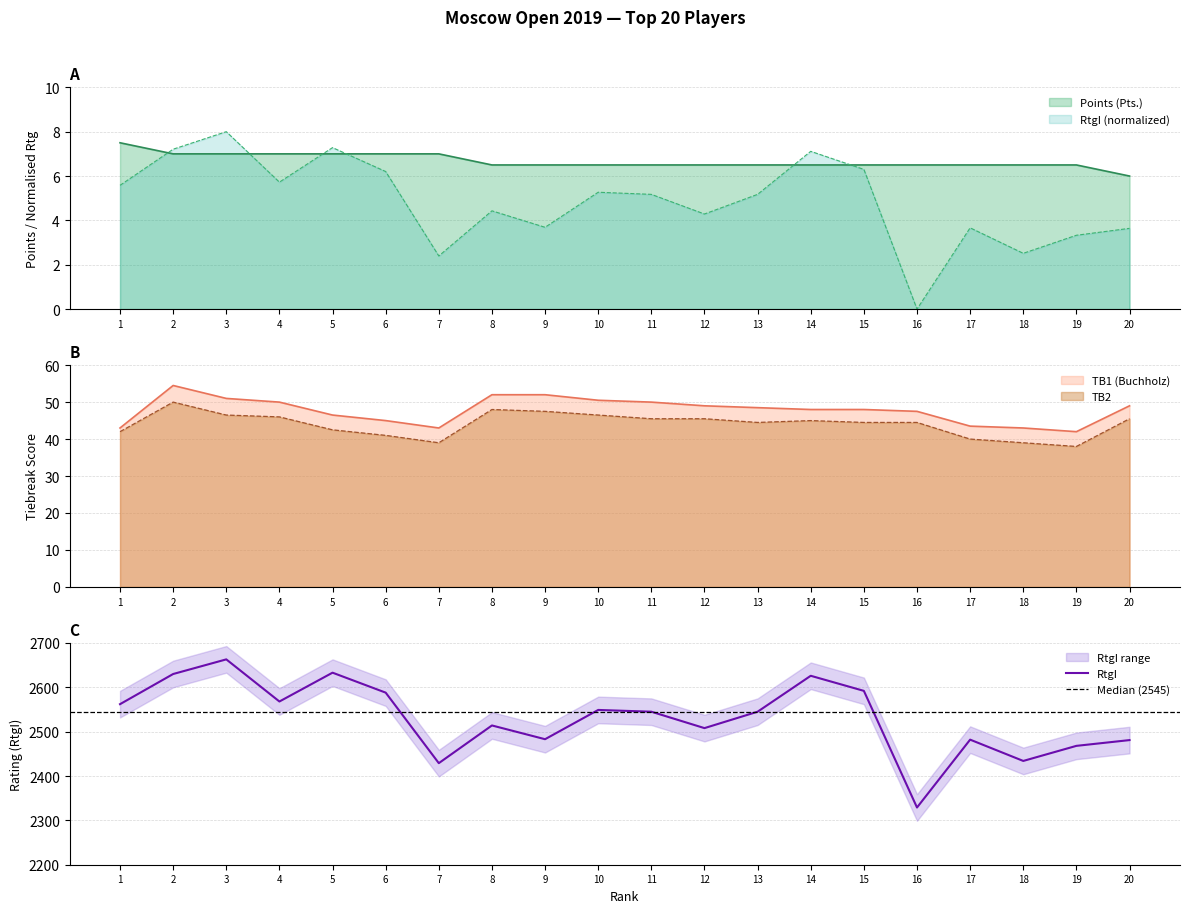

The RtgI series shows 3.0 at 14. True or false?

False